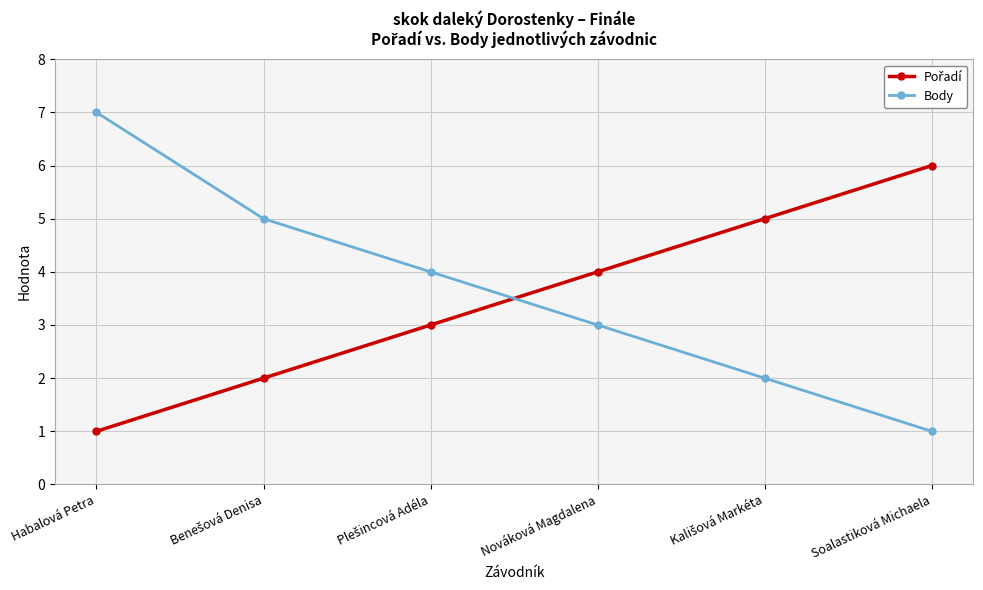

The value of Body at Soalastiková Michaela is 2. True or false?

False